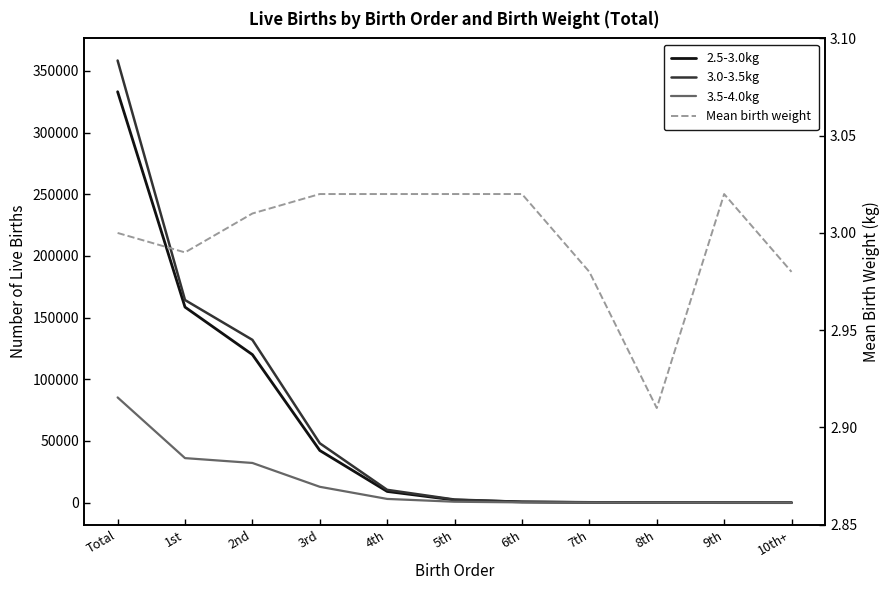

List the labels in order of 3.5-4.0kg value, largest first.

Total, 1st, 2nd, 3rd, 4th, 5th, 6th, 7th, 8th, 9th, 10th+